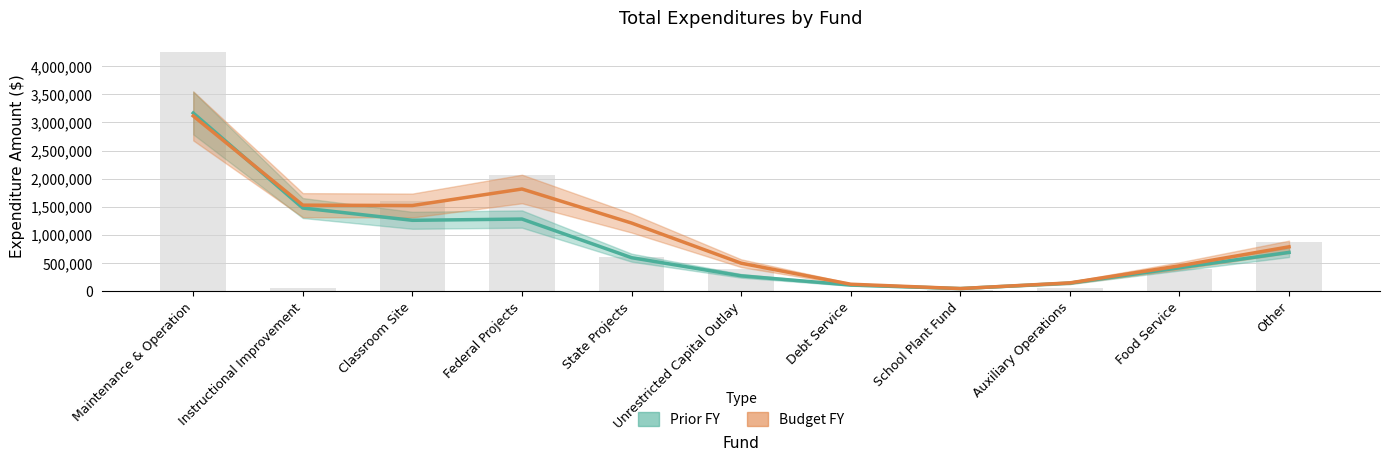

What are all the series names shown in the legend?

Prior FY, Budget FY